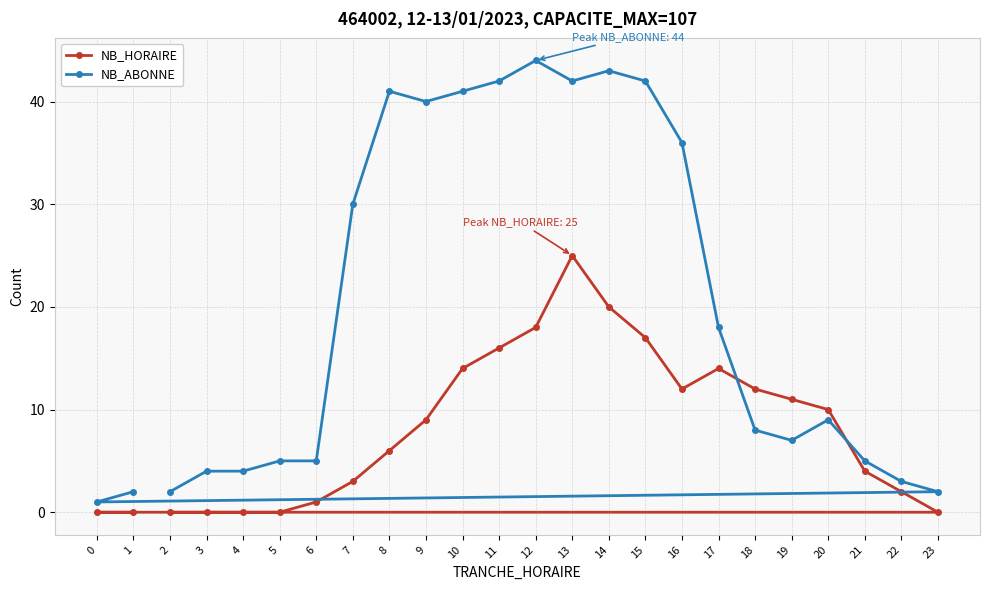

How many data points does each series have?

24